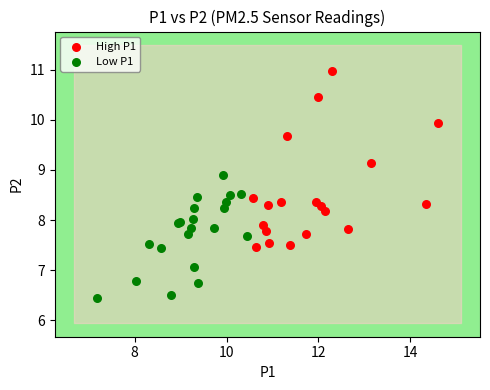

Which series reaches the maximum Y coordinate?

High P1